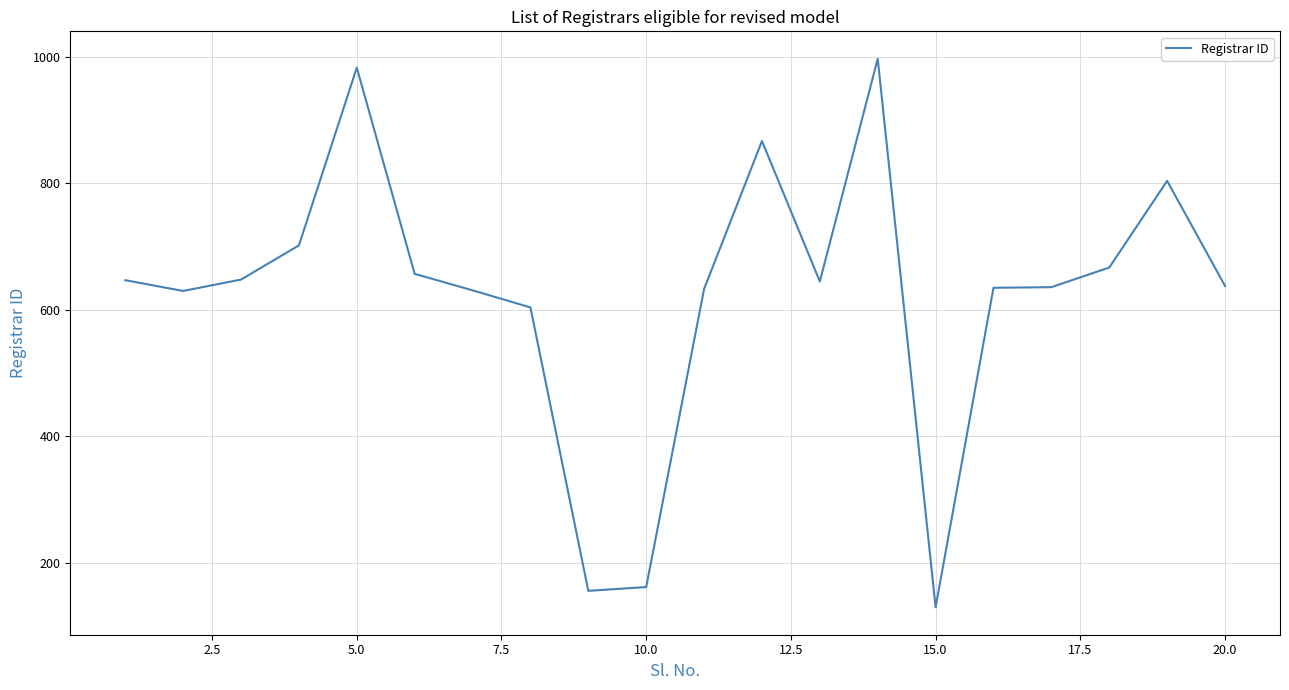

True or false: the data has more than 2 interior local peaks.

True